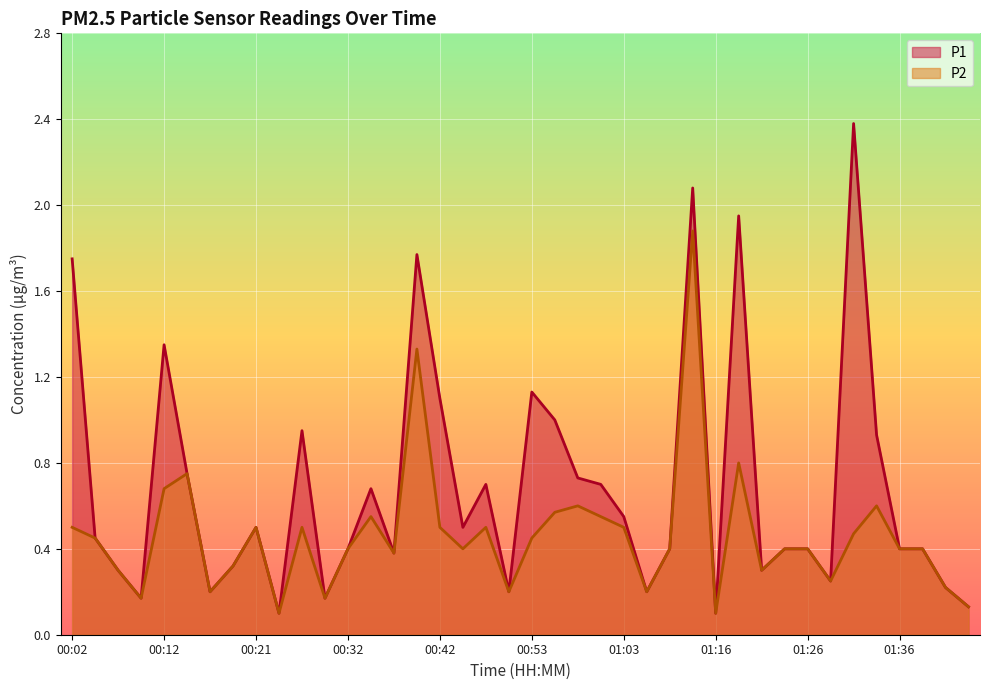

True or false: P2 and P1 intersect in this chart.

False